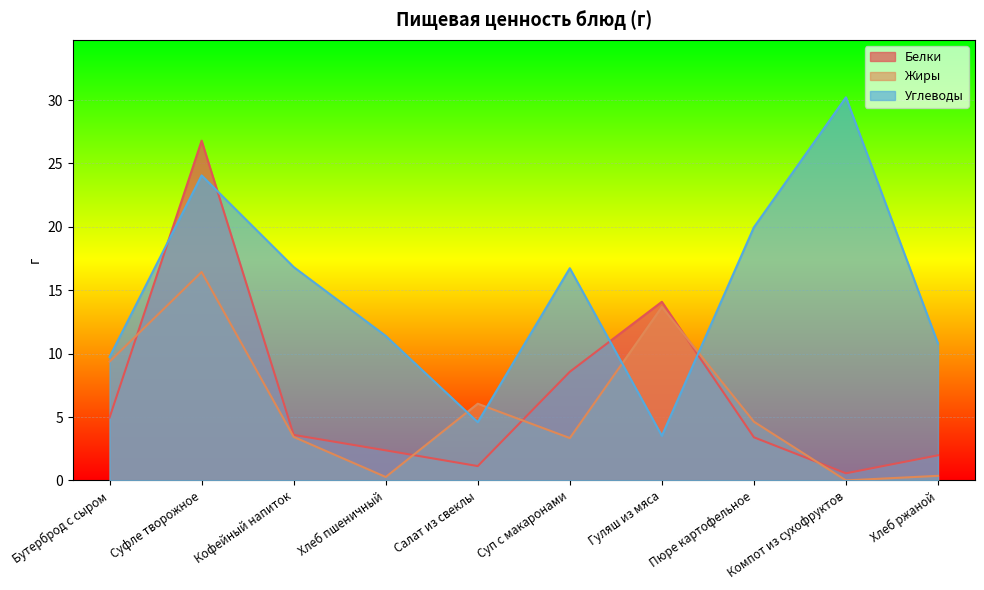

What is the highest value of the Углеводы series?

30.2